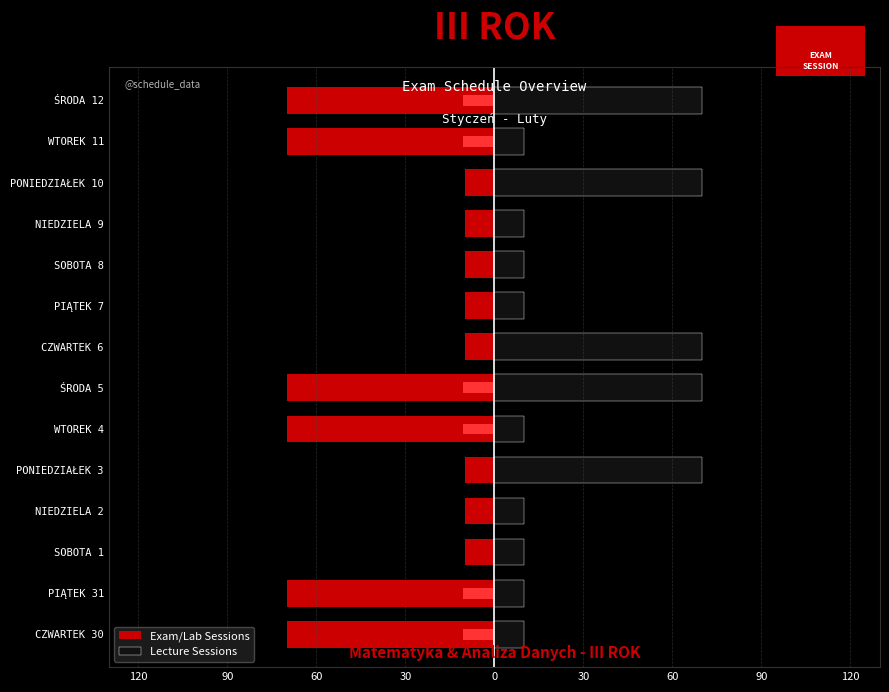

The value of Exam/Lab Sessions at ŚRODA 12 is -124. True or false?

False